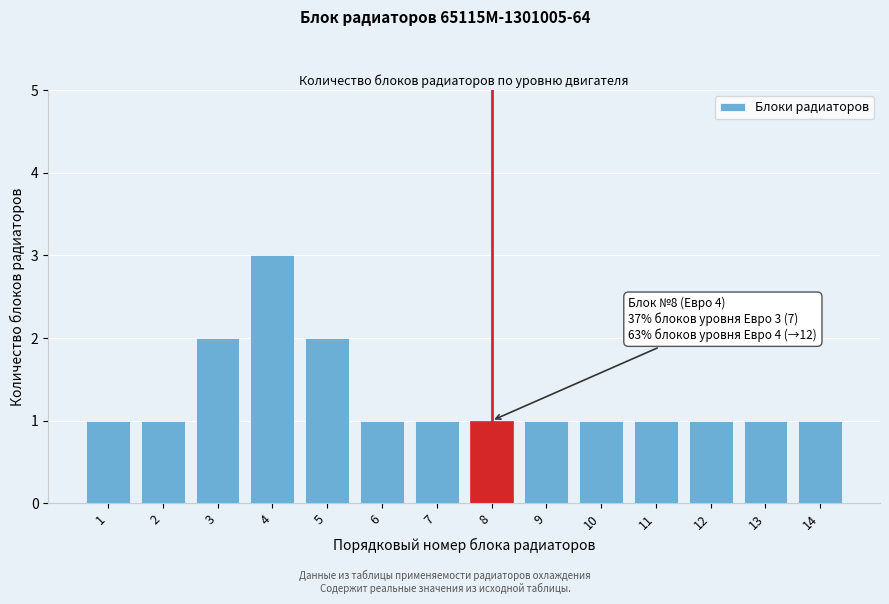

Reading left to right, list all the values displayed in this chart.

1	1	2	3	2	1	1	1	1	1	1	1	1	1